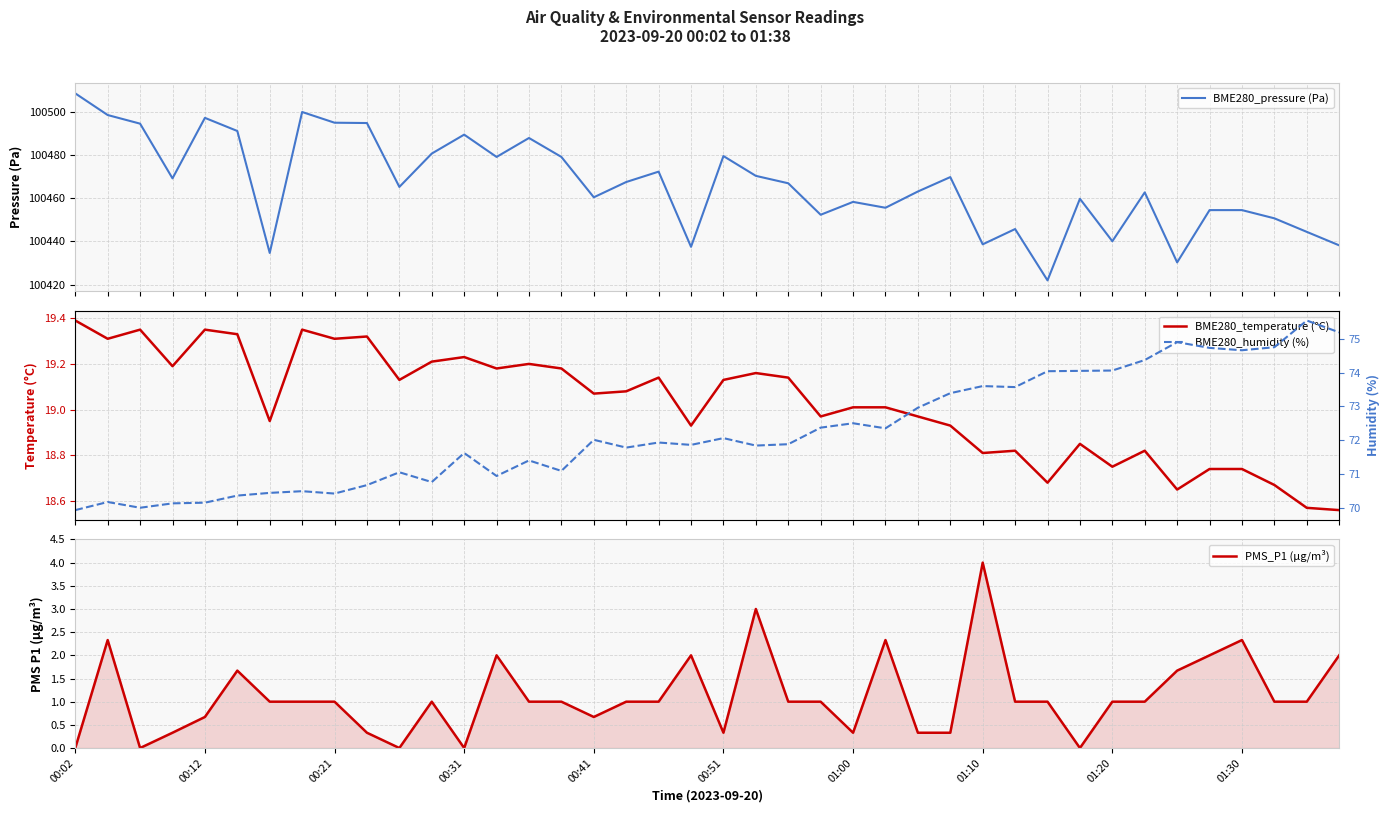

Reading left to right, extract all data points from this chart.

BME280_pressure (Pa): 100508.6	100498.6	100494.6	100469.2	100497.3	100491.2	100434.6	100500.0	100495.0	100494.9	100465.2	100480.7	100489.5	100479.2	100487.9	100479.2	100460.4	100467.5	100472.3	100437.5	100479.6	100470.4	100466.9	100452.3	100458.3	100455.6	100463.1	100469.8	100438.6	100445.7	100421.9	100459.8	100440.1	100462.7	100430.2	100454.5	100454.5	100450.7	100444.4	100438.2
BME280_temperature (°C): 19.4	19.3	19.4	19.2	19.4	19.3	18.9	19.4	19.3	19.3	19.1	19.2	19.2	19.2	19.2	19.2	19.1	19.1	19.1	18.9	19.1	19.2	19.1	19.0	19.0	19.0	19.0	18.9	18.8	18.8	18.7	18.9	18.8	18.8	18.6	18.7	18.7	18.7	18.6	18.6
PMS_P1 (µg/m³): 0.0	2.3	0.0	0.3	0.7	1.7	1.0	1.0	1.0	0.3	0.0	1.0	0.0	2.0	1.0	1.0	0.7	1.0	1.0	2.0	0.3	3.0	1.0	1.0	0.3	2.3	0.3	0.3	4.0	1.0	1.0	0.0	1.0	1.0	1.7	2.0	2.3	1.0	1.0	2.0
BME280_humidity (%): 69.9	70.2	70.0	70.1	70.2	70.4	70.4	70.5	70.4	70.7	71.0	70.8	71.6	70.9	71.4	71.1	72.0	71.8	71.9	71.9	72.1	71.8	71.9	72.4	72.5	72.3	73.0	73.4	73.6	73.6	74.0	74.0	74.1	74.4	74.9	74.7	74.7	74.8	75.5	75.2